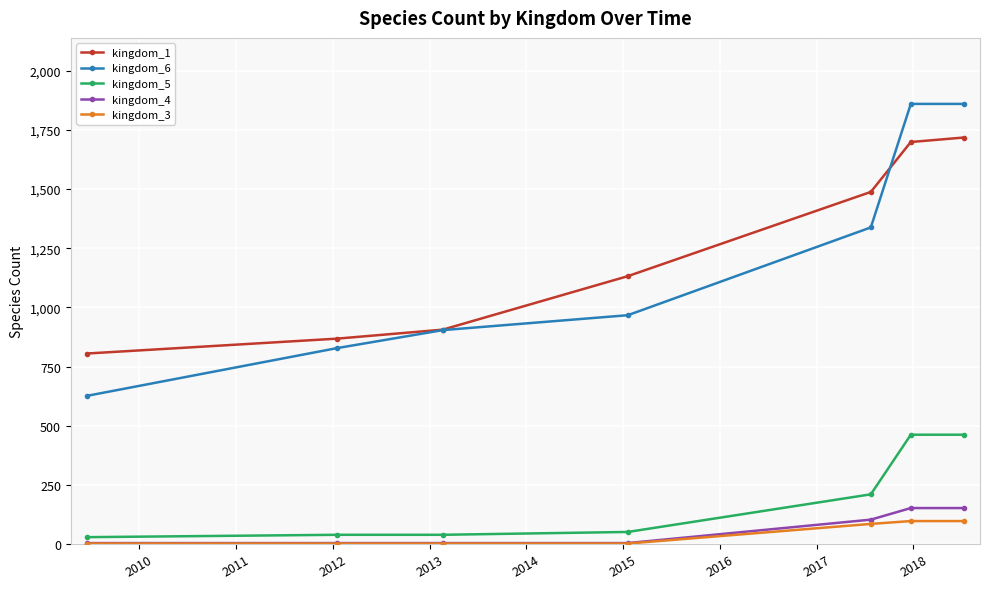

What is the difference between the maximum and minimum values in the kingdom_5 series?

433